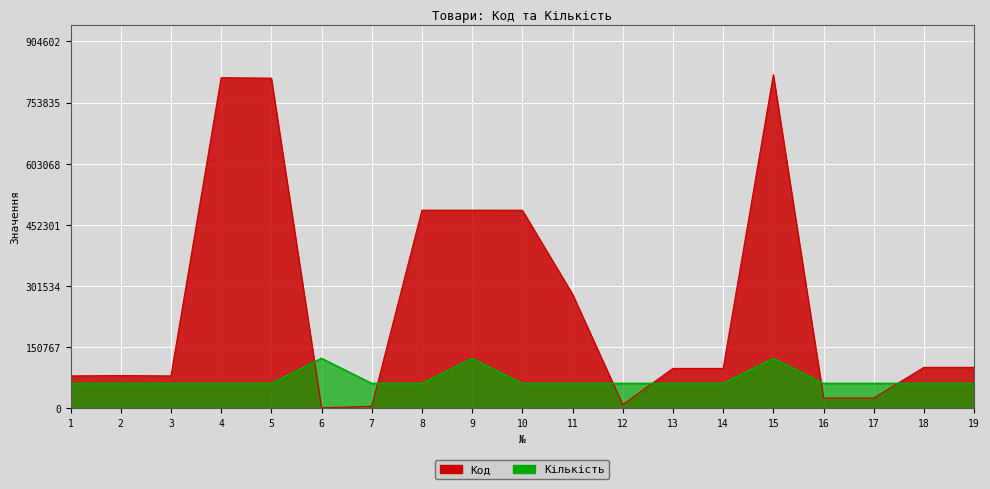

What is the sum of all Кількість values?

1356903.9